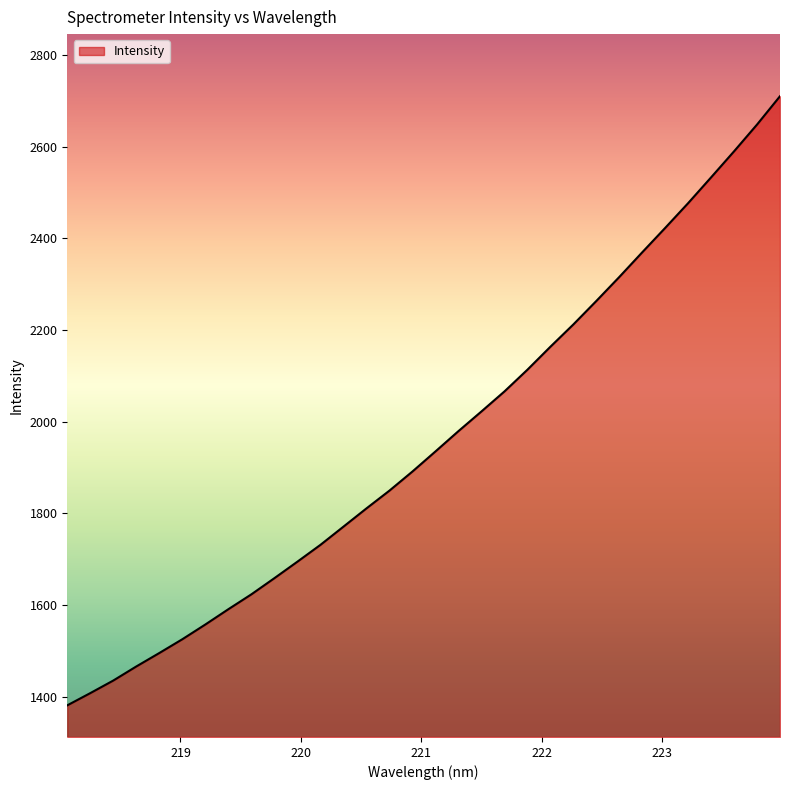

What is the difference between the maximum and minimum values?

1329.5